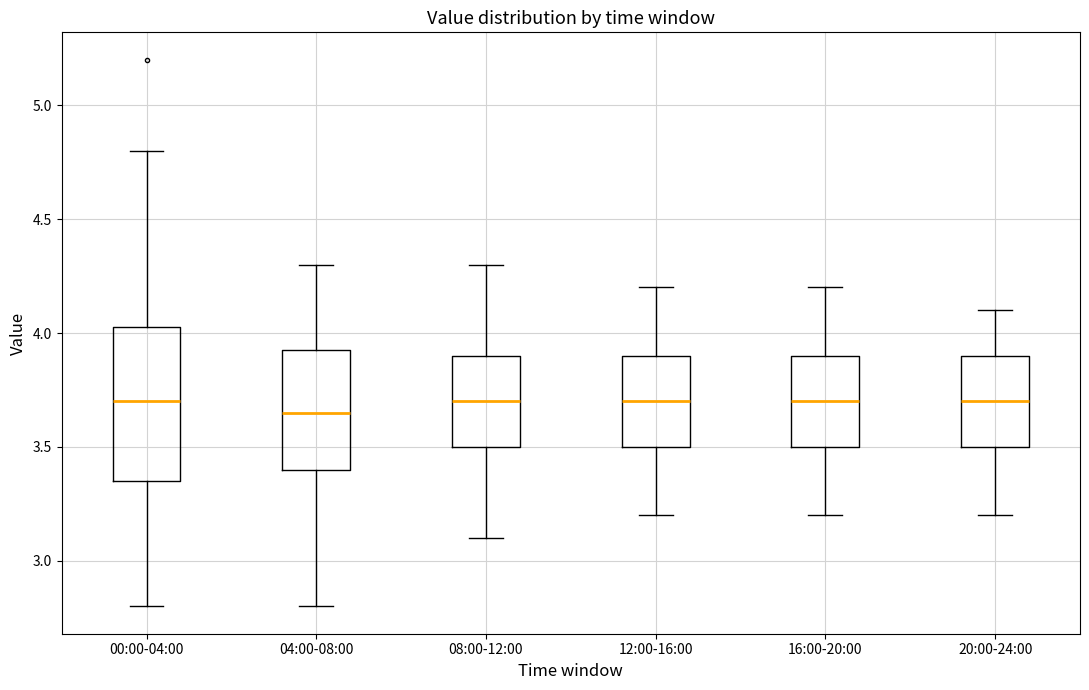

Comparing the boxes themselves (not the whiskers), which one is the tallest?

00:00-04:00